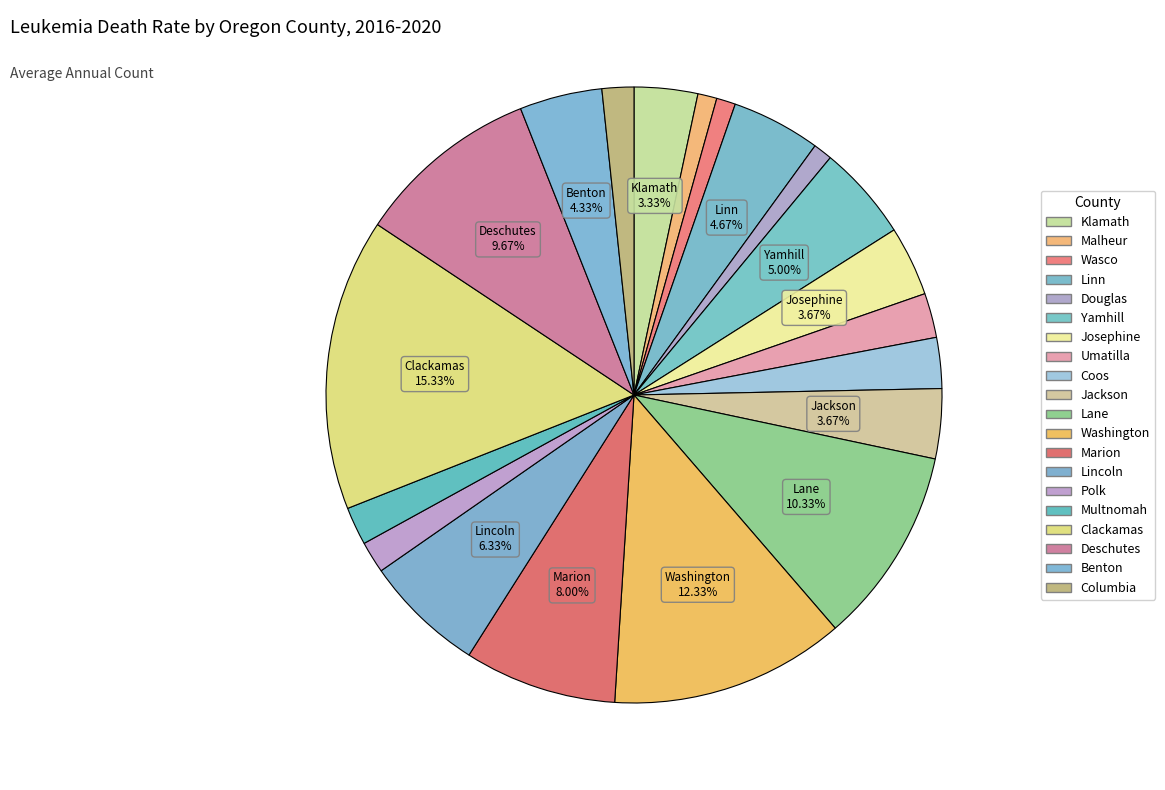

Is there a majority slice in this chart?

No